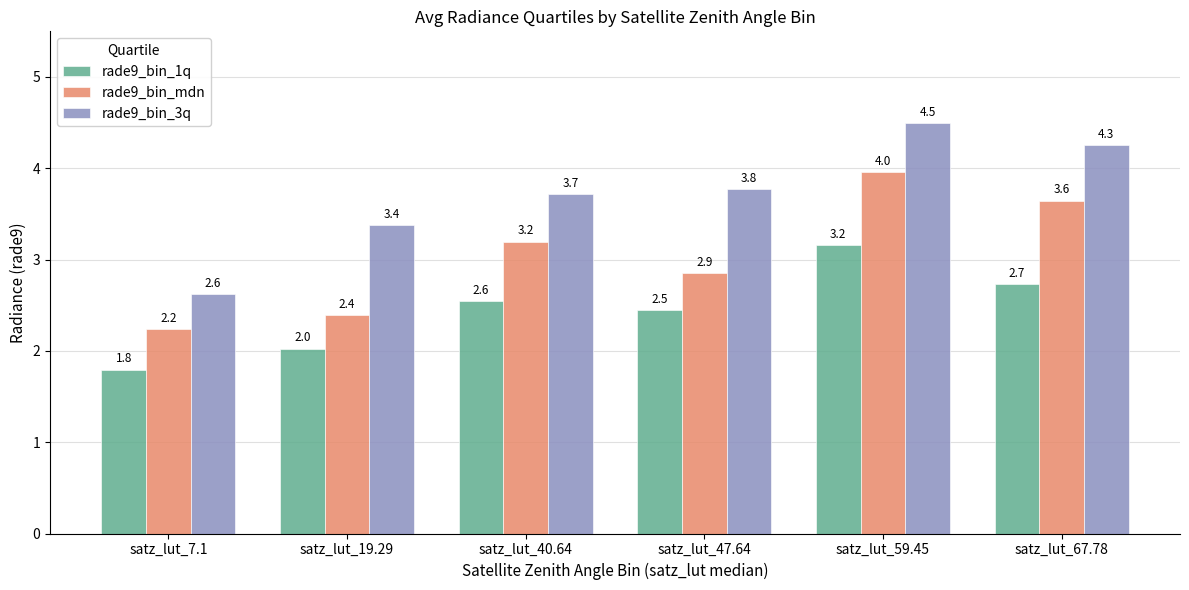

At which category is the sum across all series the highest?

satz_lut_59.45